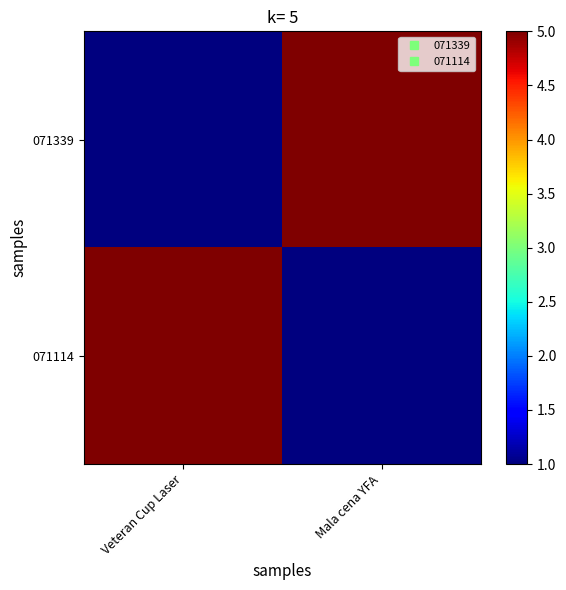

Reading left to right, transcribe all the data shown in this chart.

071339: Veteran Cup Laser=1	Mala cena YFA=5
071114: Veteran Cup Laser=5	Mala cena YFA=1